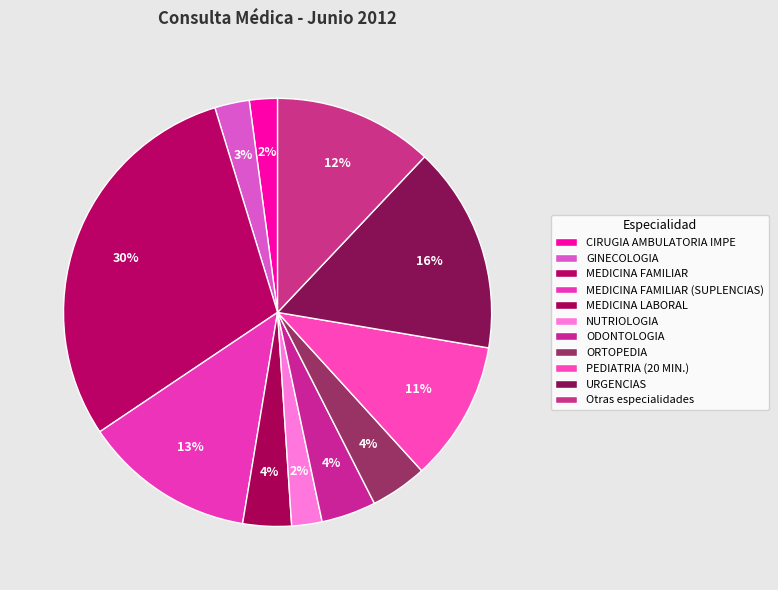

How many slices are in this pie chart?

11